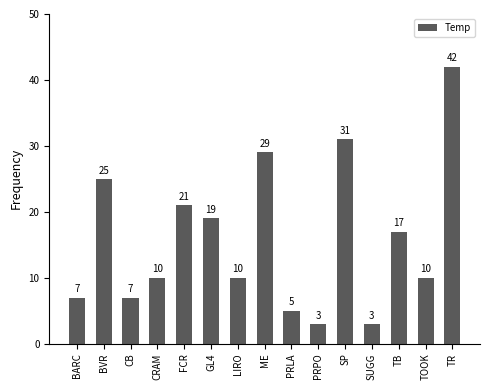

Reading right to left, what are all the values shown in this chart?

TR=42	TOOK=10	TB=17	SUGG=3	SP=31	PRPO=3	PRLA=5	ME=29	LIRO=10	GL4=19	FCR=21	CRAM=10	CB=7	BVR=25	BARC=7